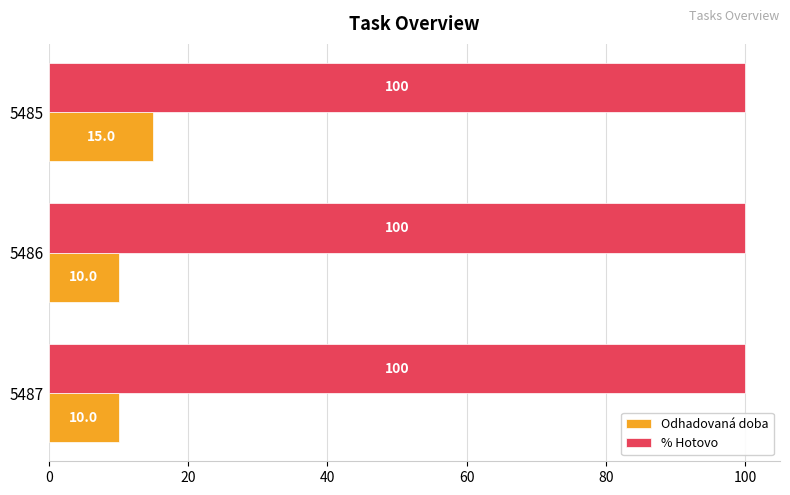

Rank the series at 5485 from highest to lowest value.

% Hotovo, Odhadovaná doba